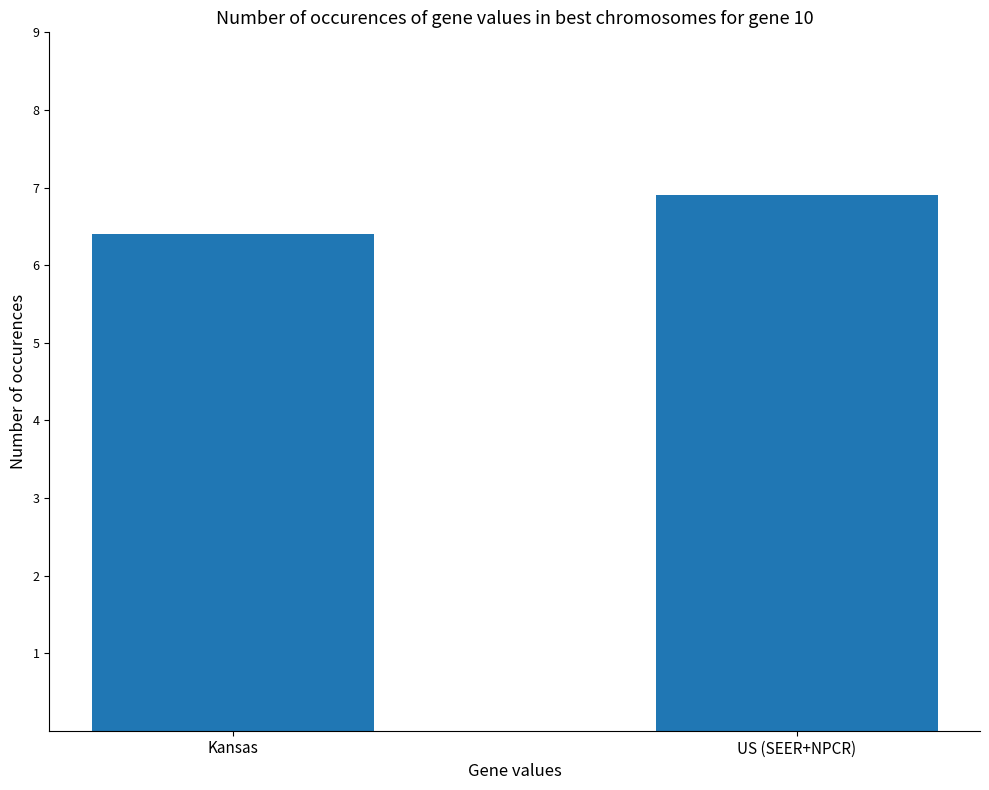

What is the change in value from Kansas to US (SEER+NPCR)?

+0.5